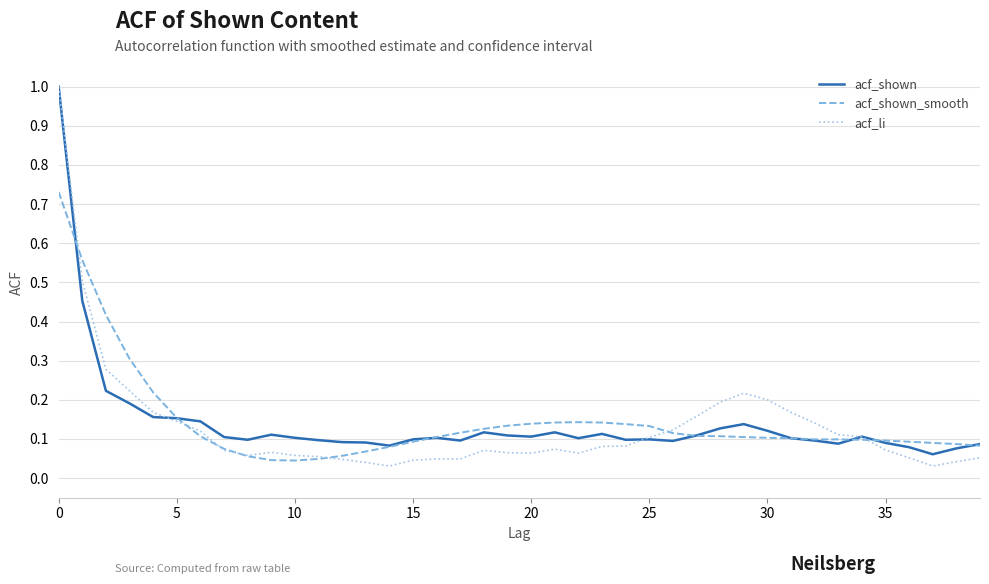

True or false: acf_shown and acf_li intersect in this chart.

True